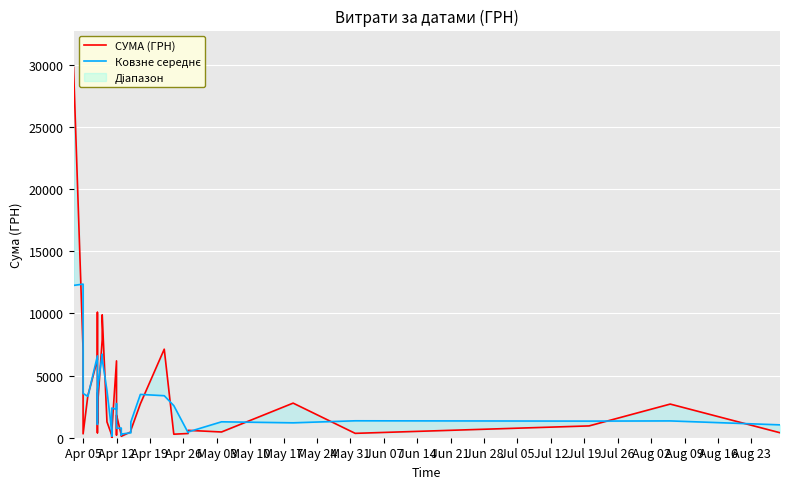

How many values in the Ковзне середнє series are below 1628?

20